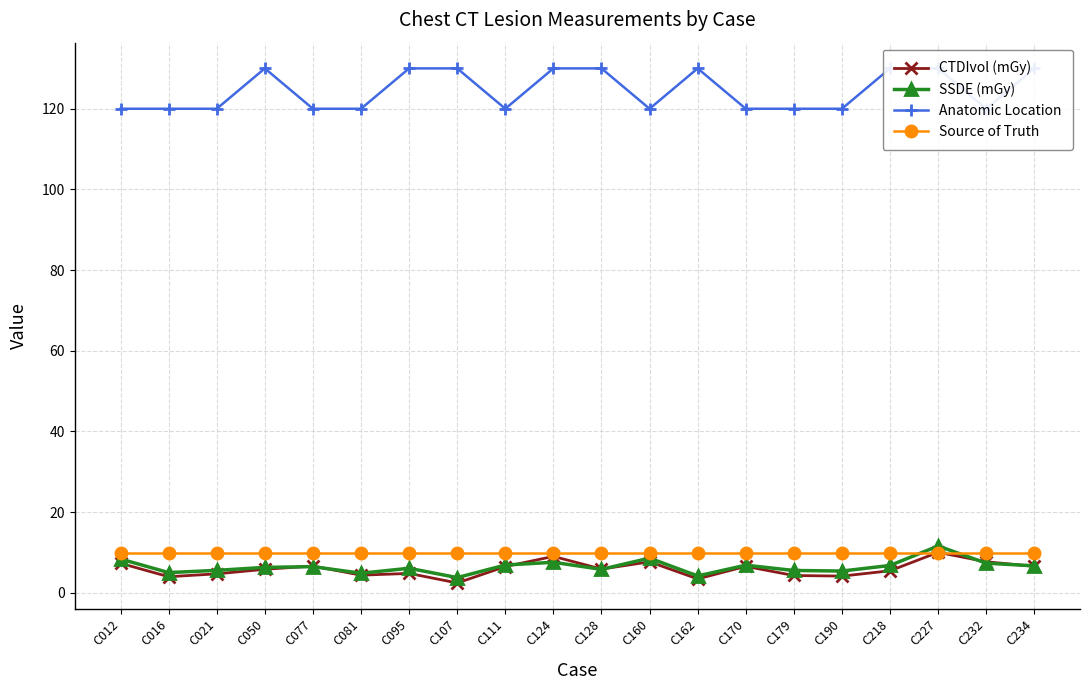

Where is the first local minimum for CTDIvol (mGy)?

C016